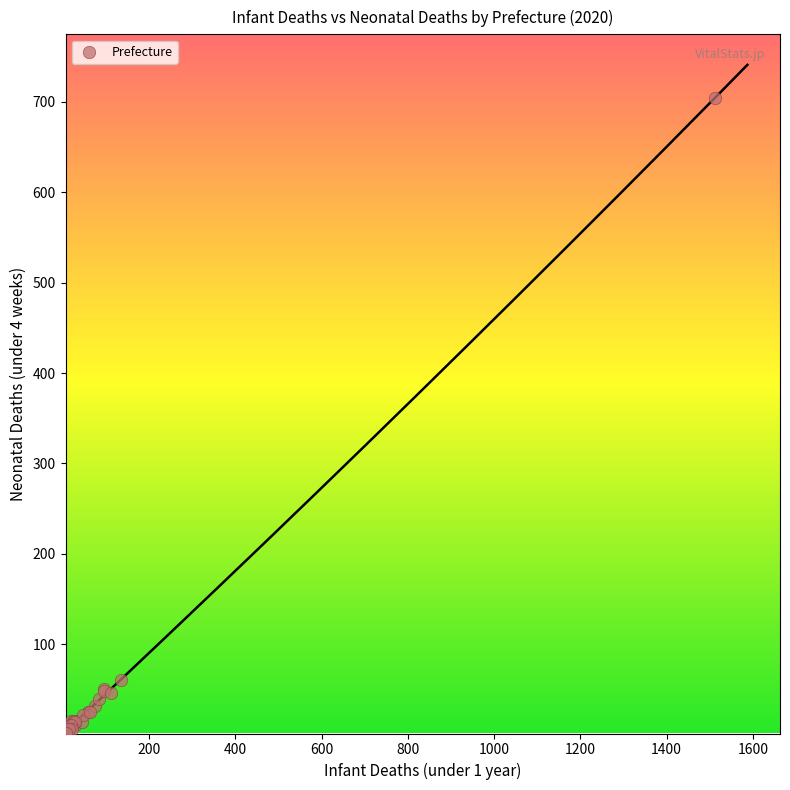

What Y value in the scatter plot is closest to 353?

61